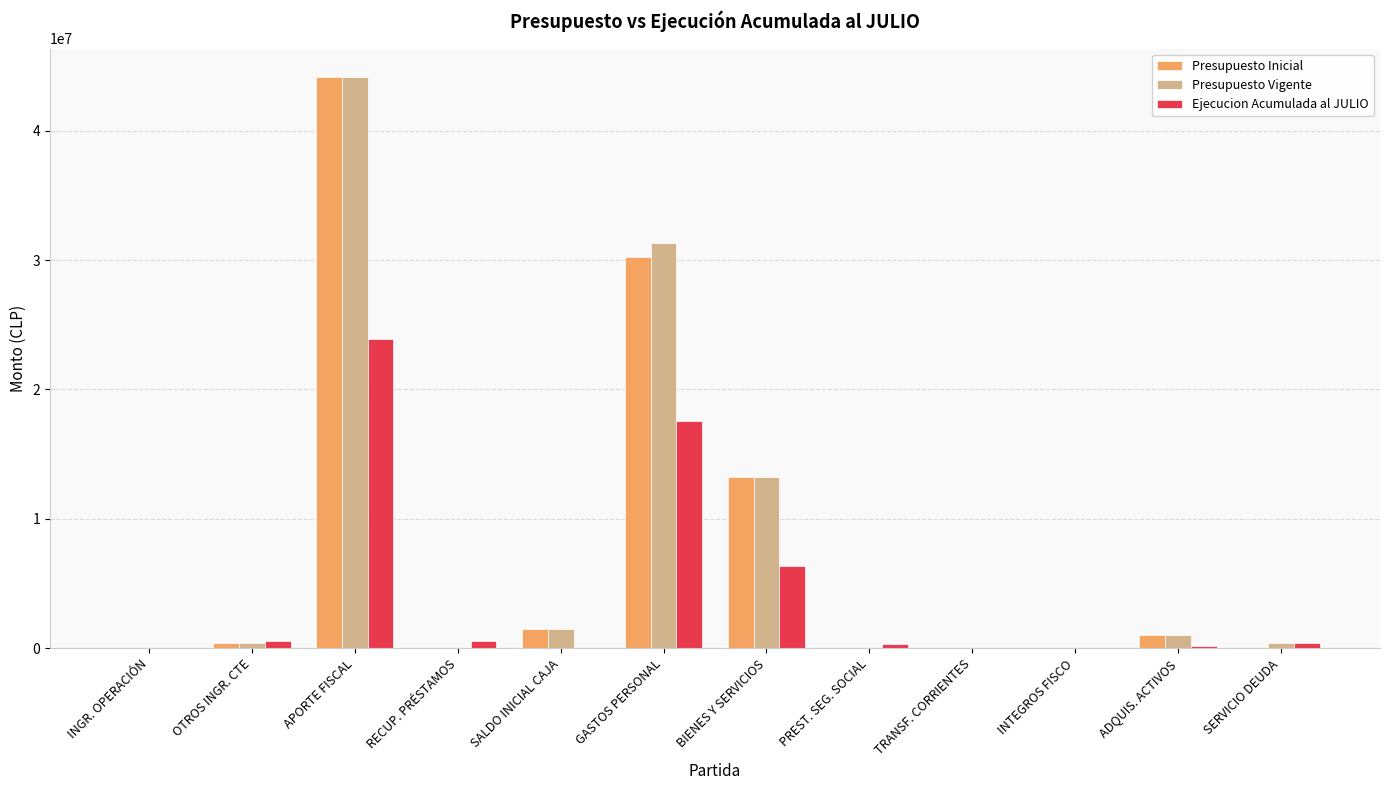

What is the total value across all series at GASTOS PERSONAL?

79084292